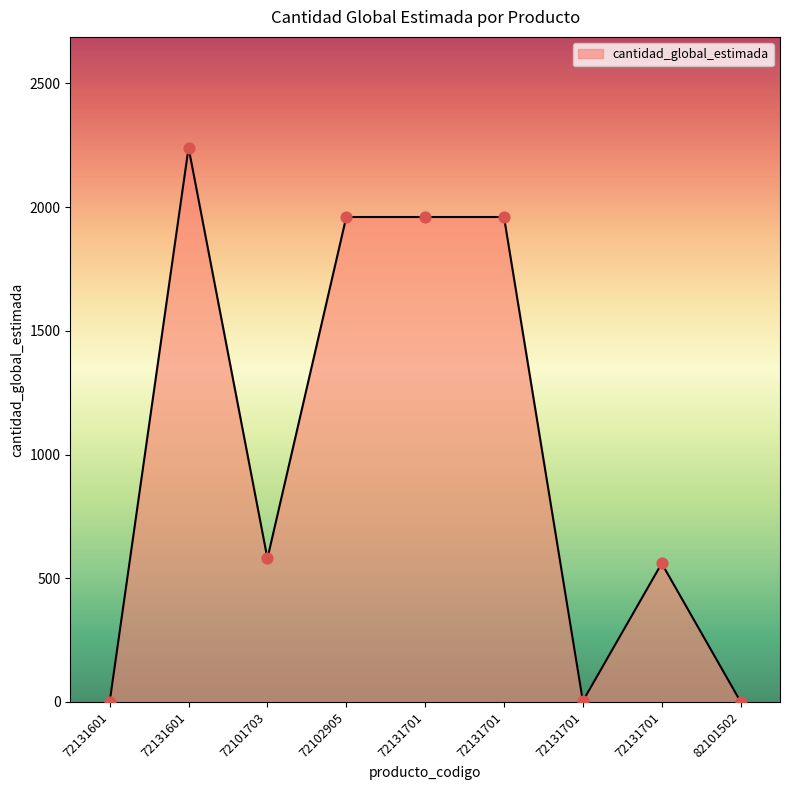

Which has a higher value, 72131701 or 72131601?

72131601